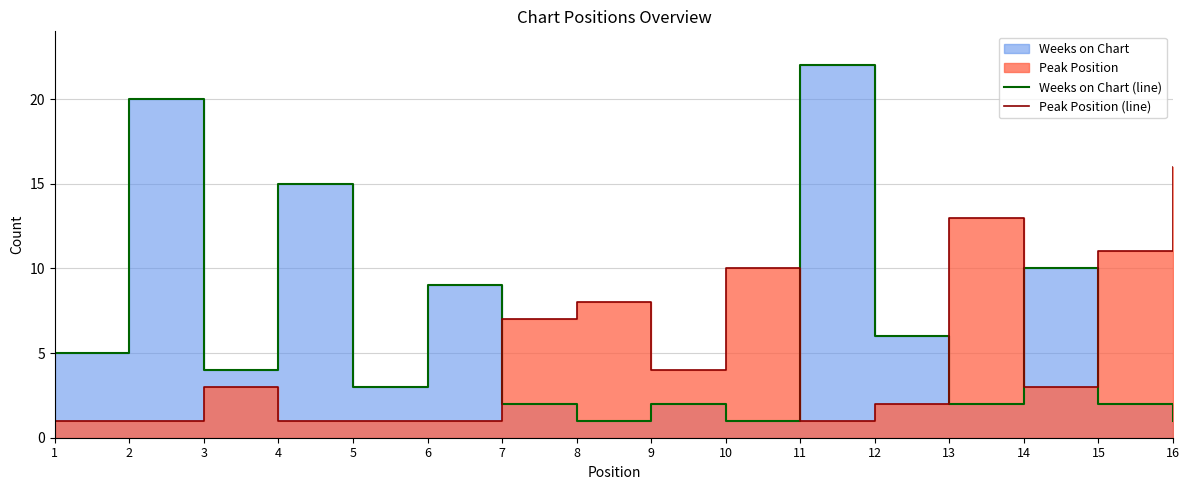

Where is the first local maximum for Peak Position (line)?

3